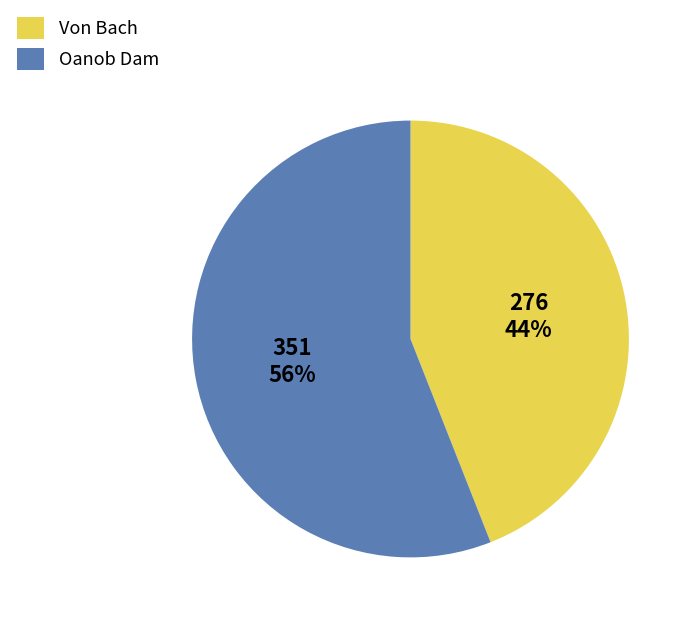

Which slice is the smallest?

Von Bach